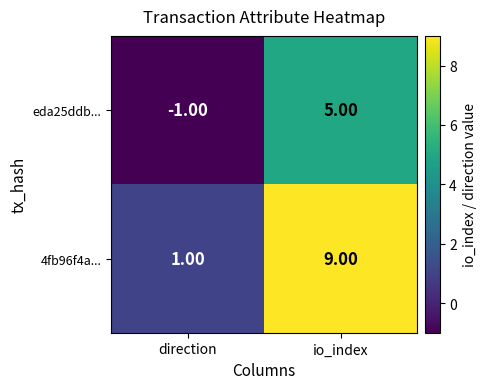

Rank the series by their maximum value, from highest to lowest.

4fb96f4a..., eda25ddb...